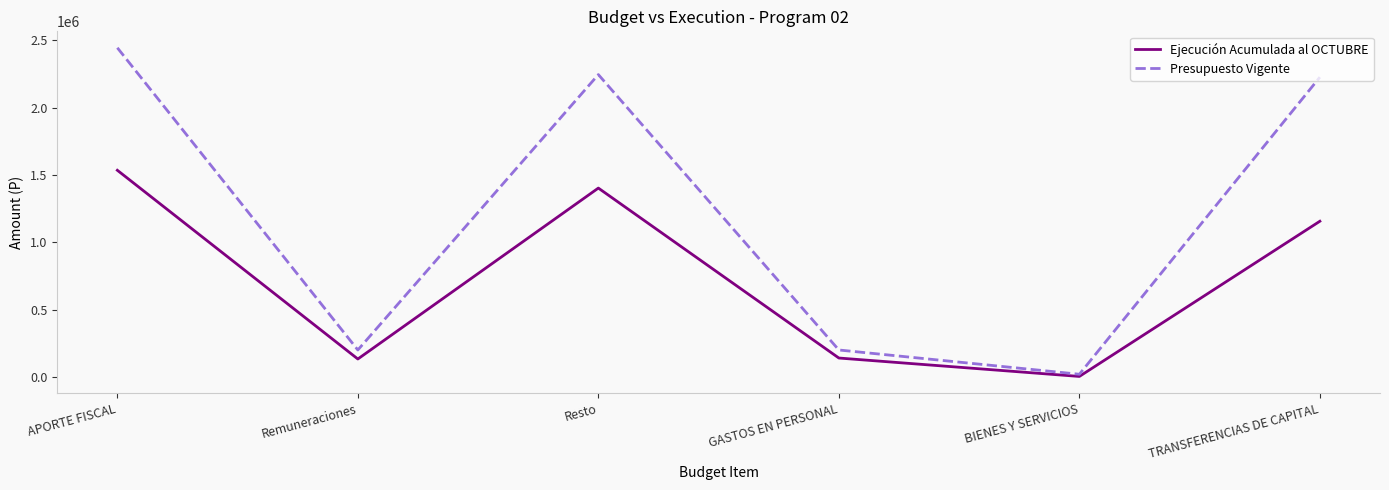

The Ejecución Acumulada al OCTUBRE series shows 2198751 at Resto. True or false?

False